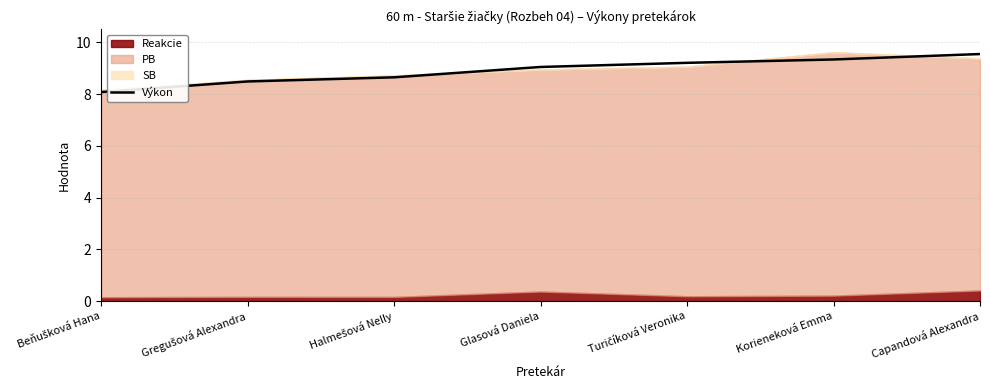

Is it true that the value at Halmešová Nelly is 8.7?

True